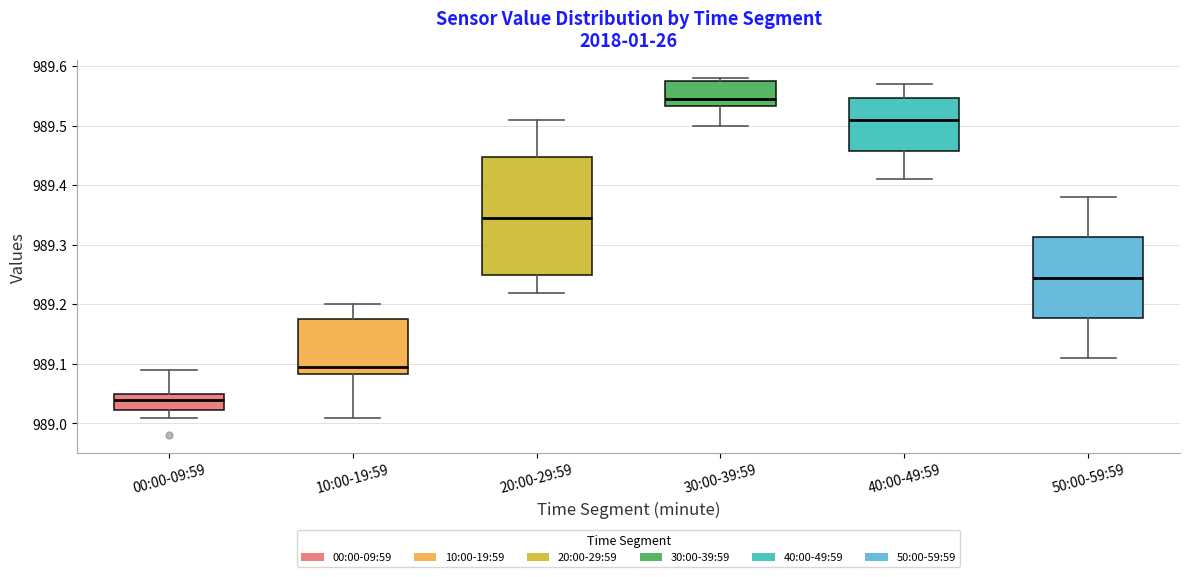

Where does the lower whisker of the box for 30:00-39:59 end on the y-axis? The values are not printed on the chart, so give them approximately, as read against the axis.

989.50